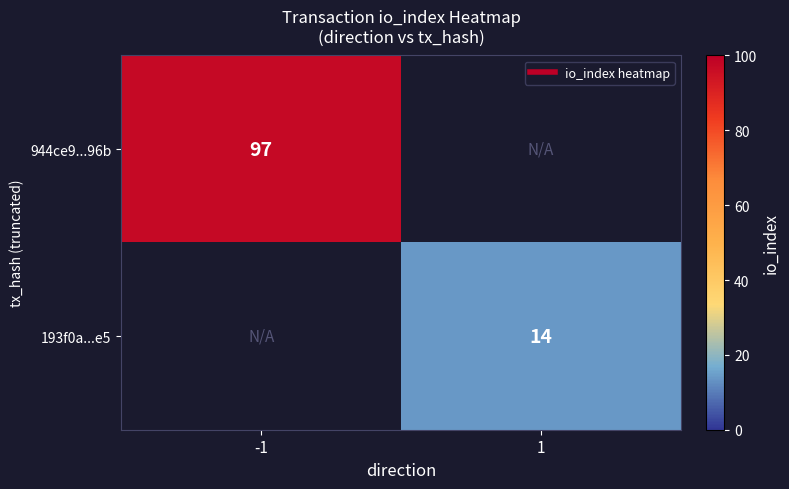

What is the maximum value shown in the chart?

97.0